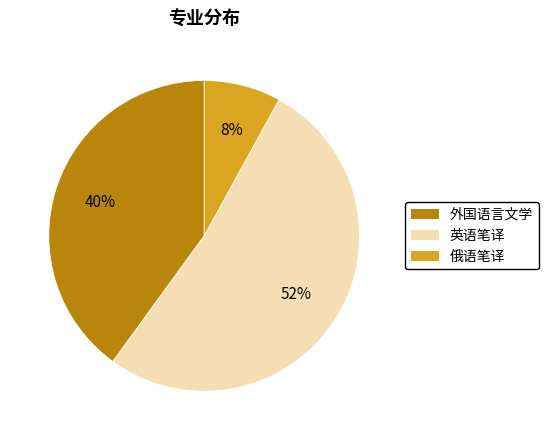

Rank the categories by value from highest to lowest.

英语笔译, 外国语言文学, 俄语笔译